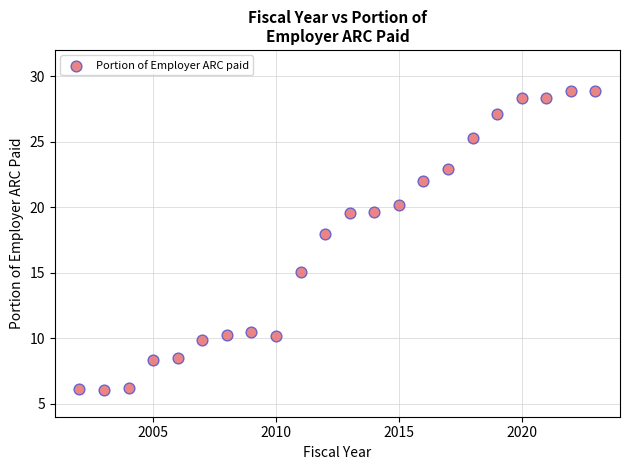

What is the range of X values (max minus min)?

21.0